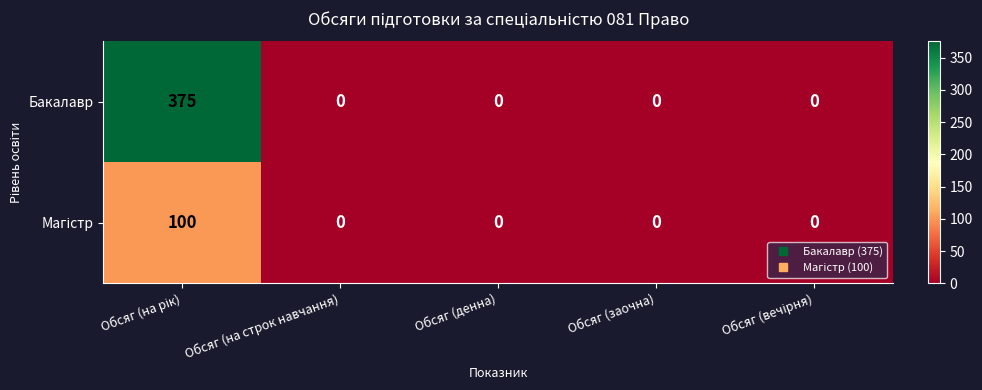

What is the difference between the maximum and second lowest values in the Бакалавр series?

375